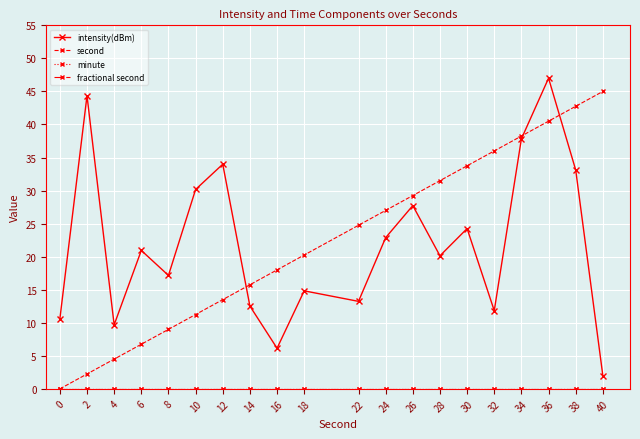

Rank the categories by fractional second value from highest to lowest.

0, 2, 4, 6, 8, 10, 12, 14, 16, 18, 22, 24, 26, 28, 30, 32, 34, 36, 38, 40